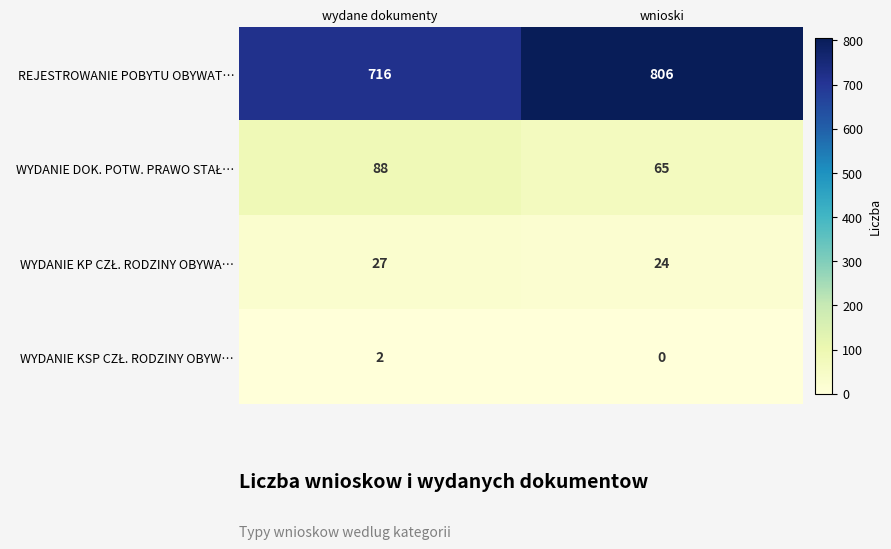

What is the sum of the REJESTROWANIE POBYTU OBYWAT… values at wnioski and wydane dokumenty?

1522